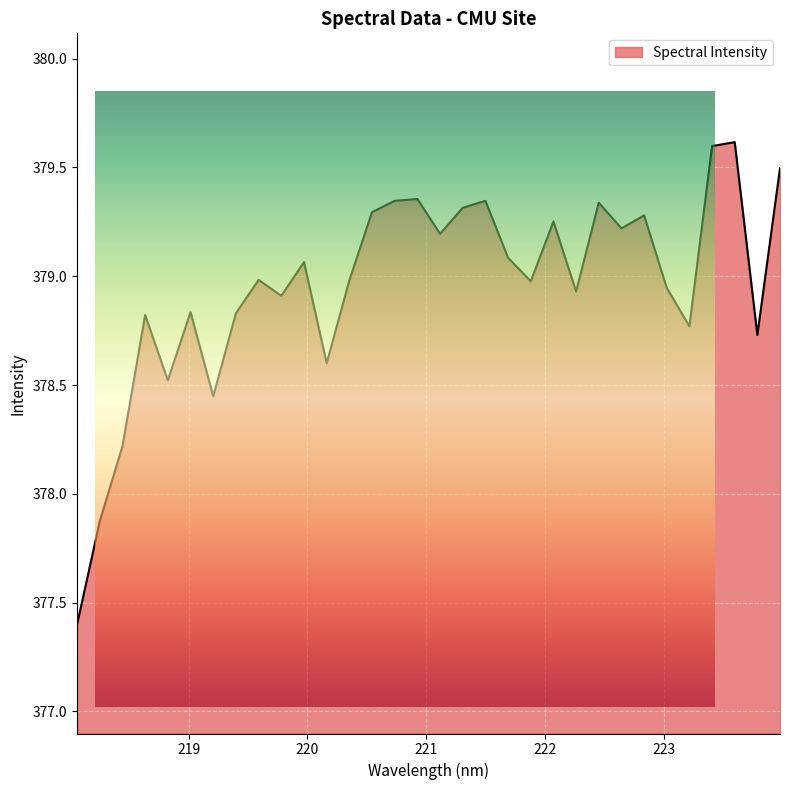

True or false: the data shows 379.1 at 221.6902.

True